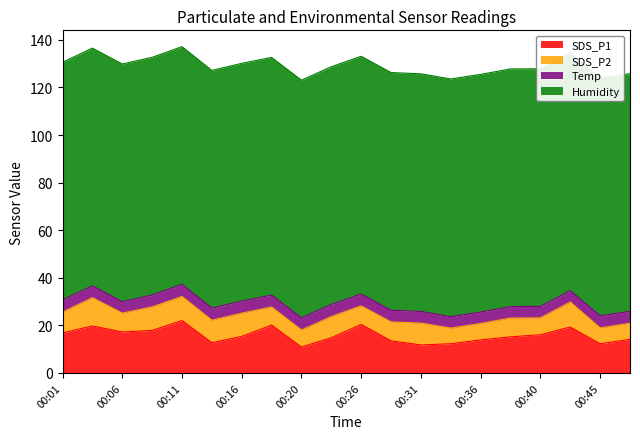

True or false: Humidity has more than 2 interior local peaks.

False